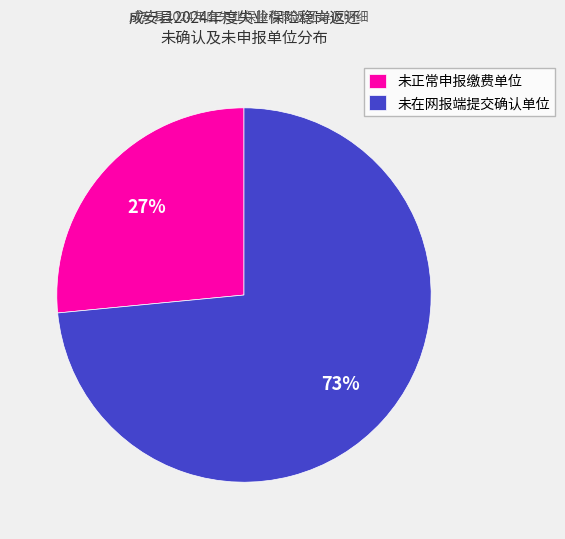

To the nearest percent, what percentage of the pie is 未在网报端提交确认单位?

73%